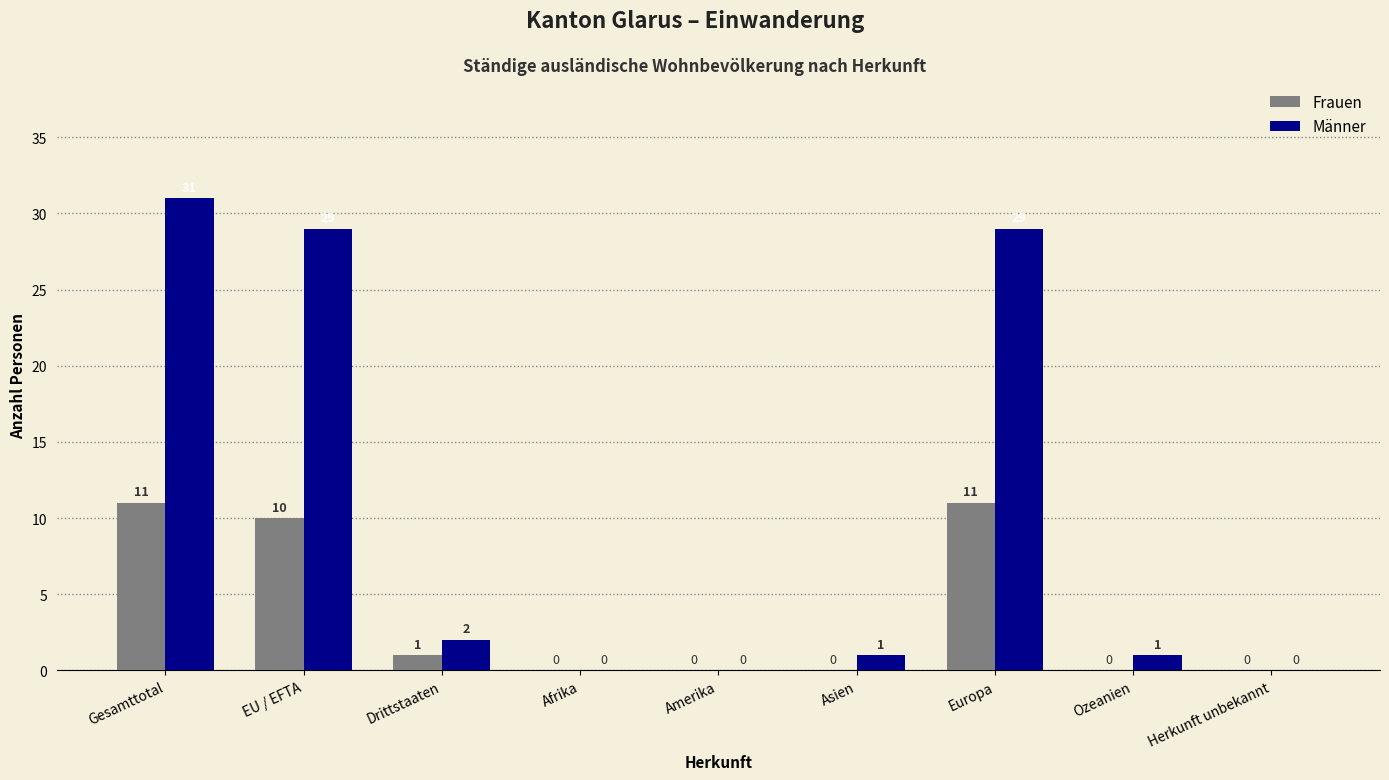

Between Gesamttotal and EU / EFTA, which series saw the biggest shift?

Männer